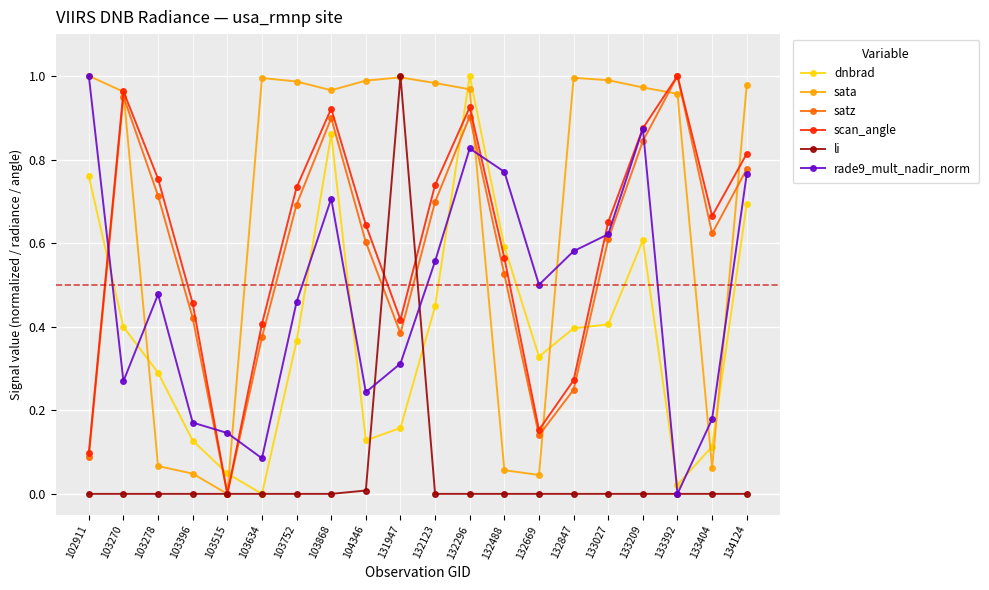

Which series changed the most between 103278 and 103752?

sata